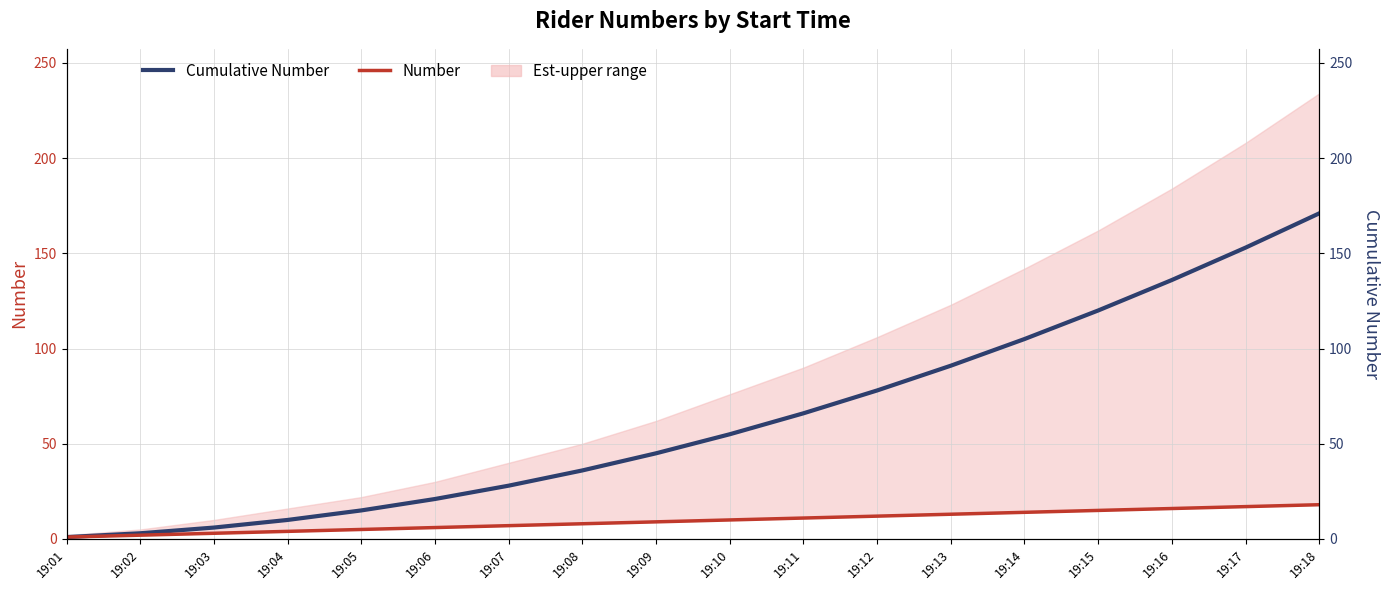

What is the sum of the Cumulative Number values at 19:14 and 19:05?

120